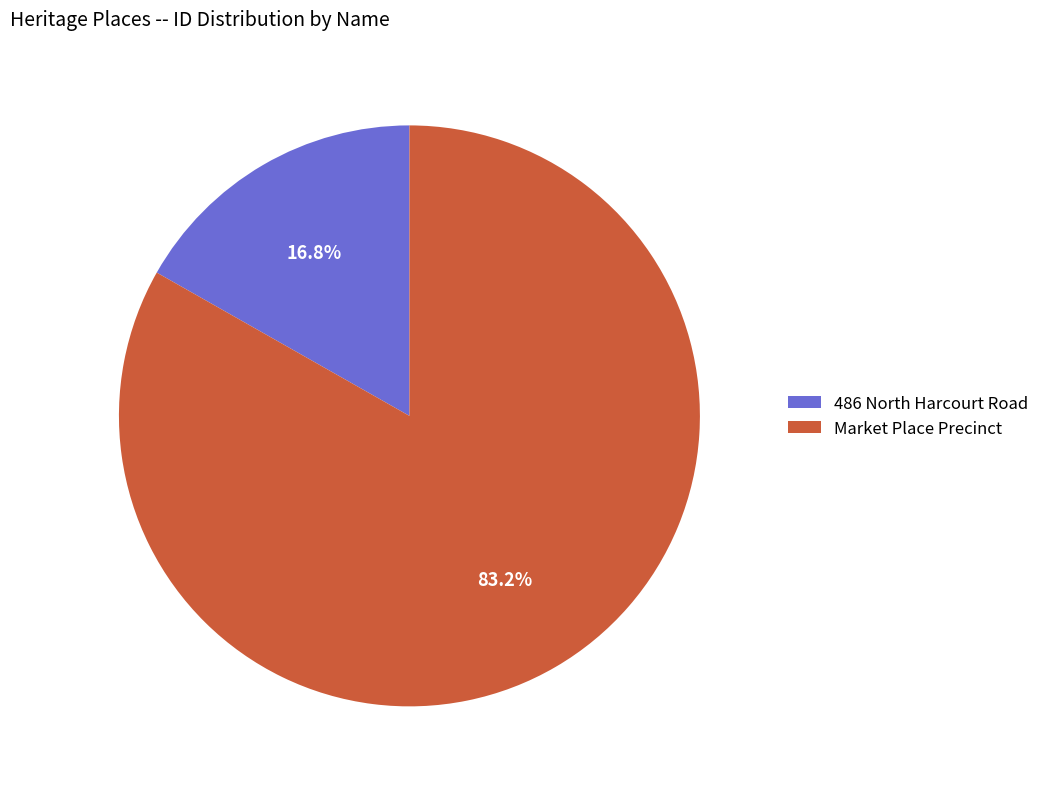

What percentage is the 486 North Harcourt Road slice, to the nearest percent?

17%